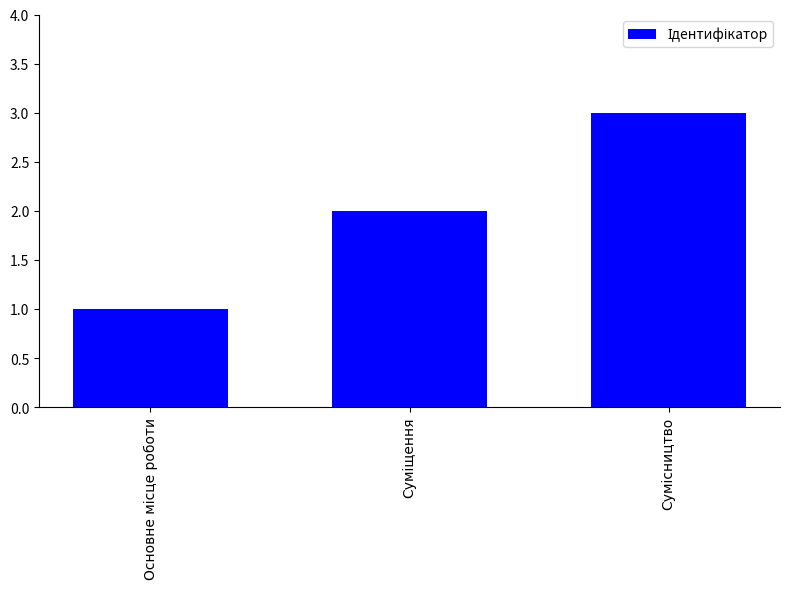

What is the difference between the maximum and minimum values?

2